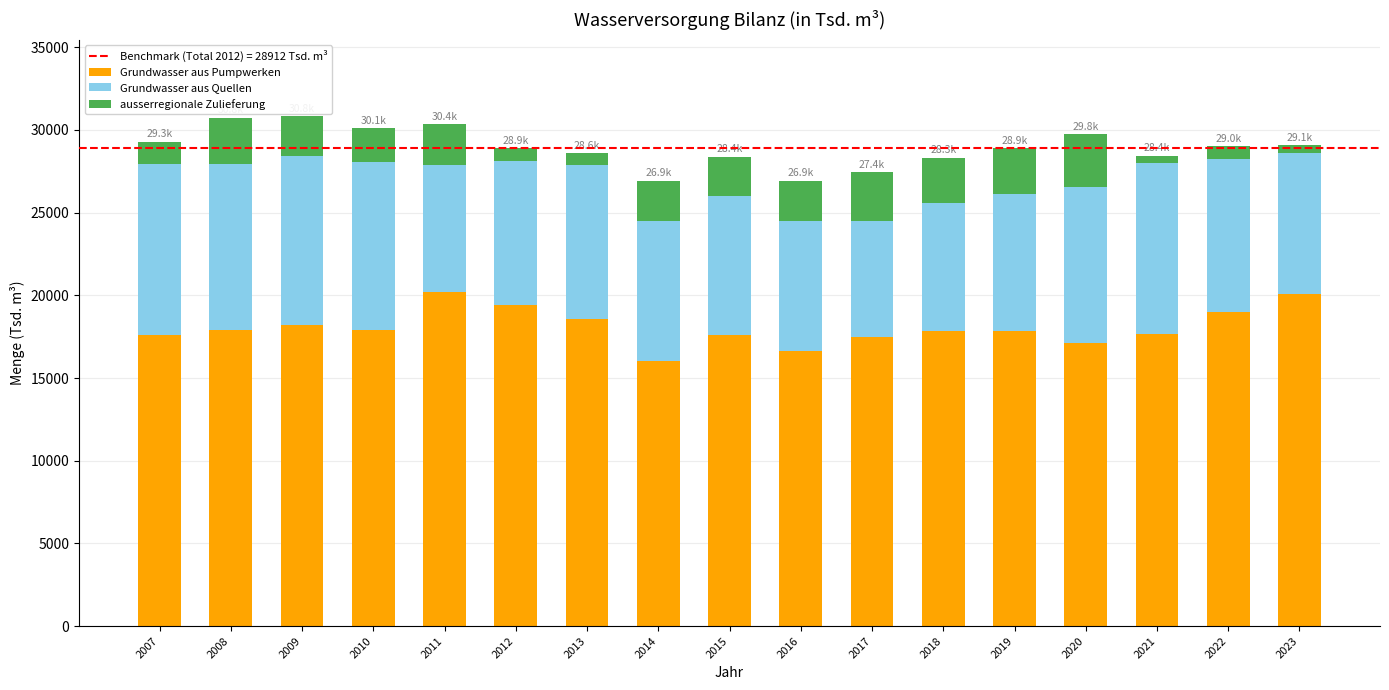

True or false: Grundwasser aus Pumpwerken has a value of 17629.0 at 2015.

True